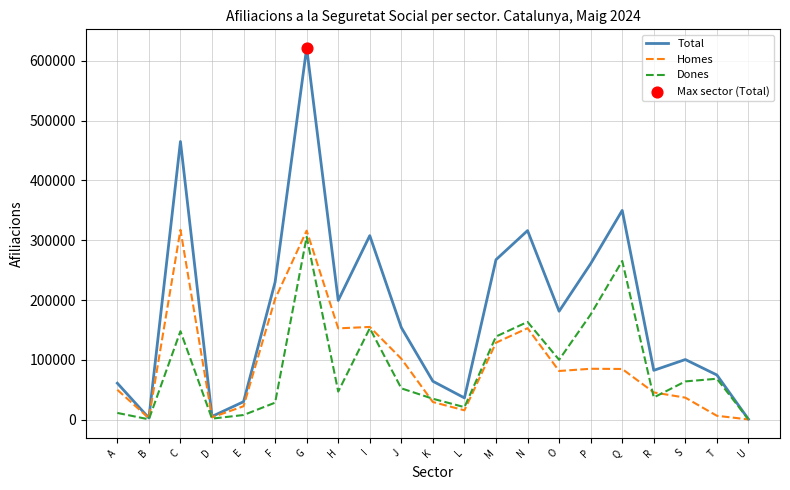

What is the total value across all series at A?

121675